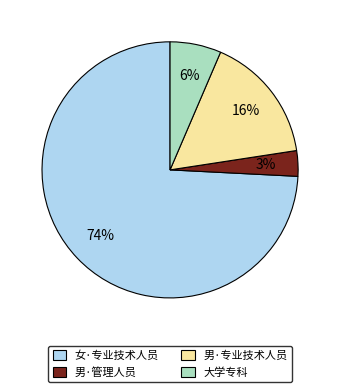

Combined, do 女·专业技术人员 and 男·管理人员 account for over 50%?

Yes